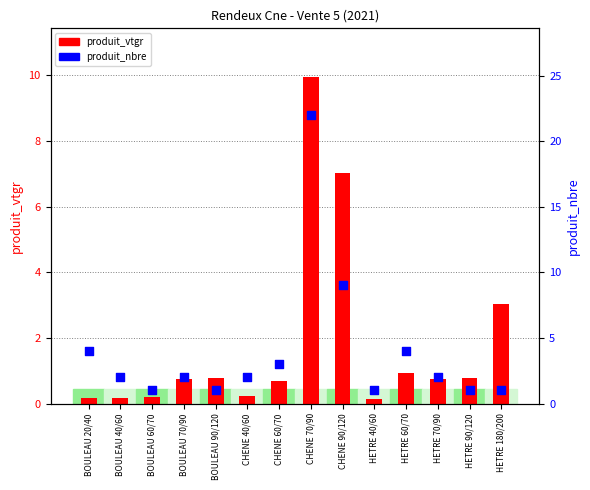

What is the total value across all series at BOULEAU 40/60?

2.2